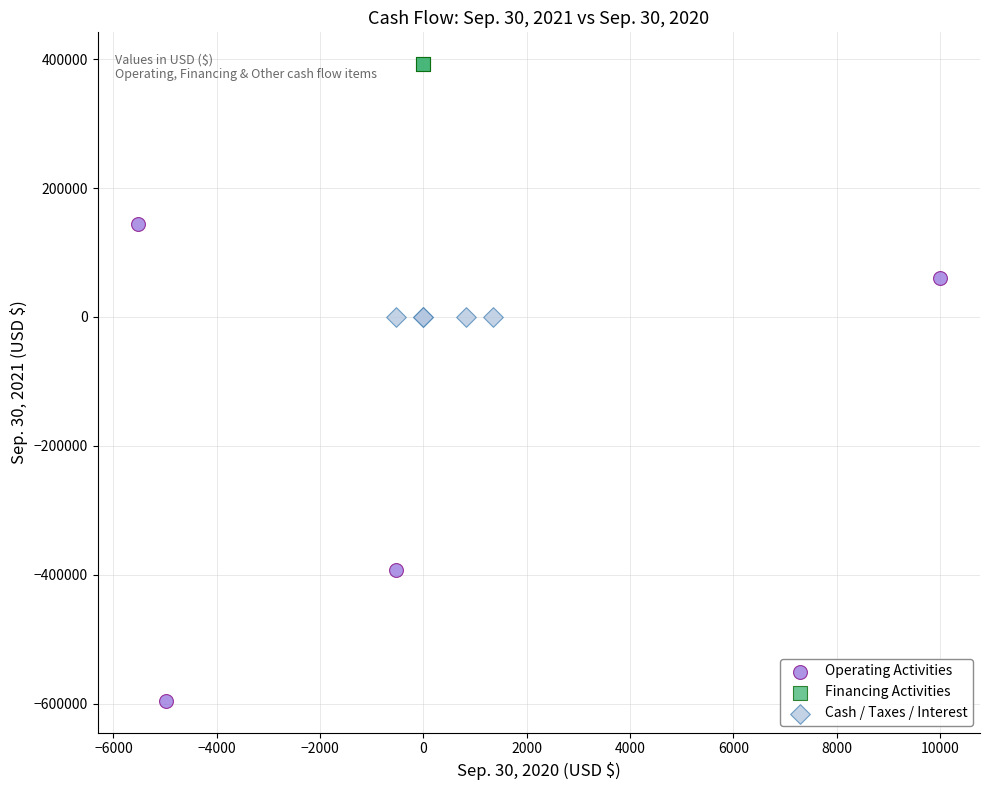

What are all the series names shown in the legend?

Operating Activities, Financing Activities, Cash / Taxes / Interest